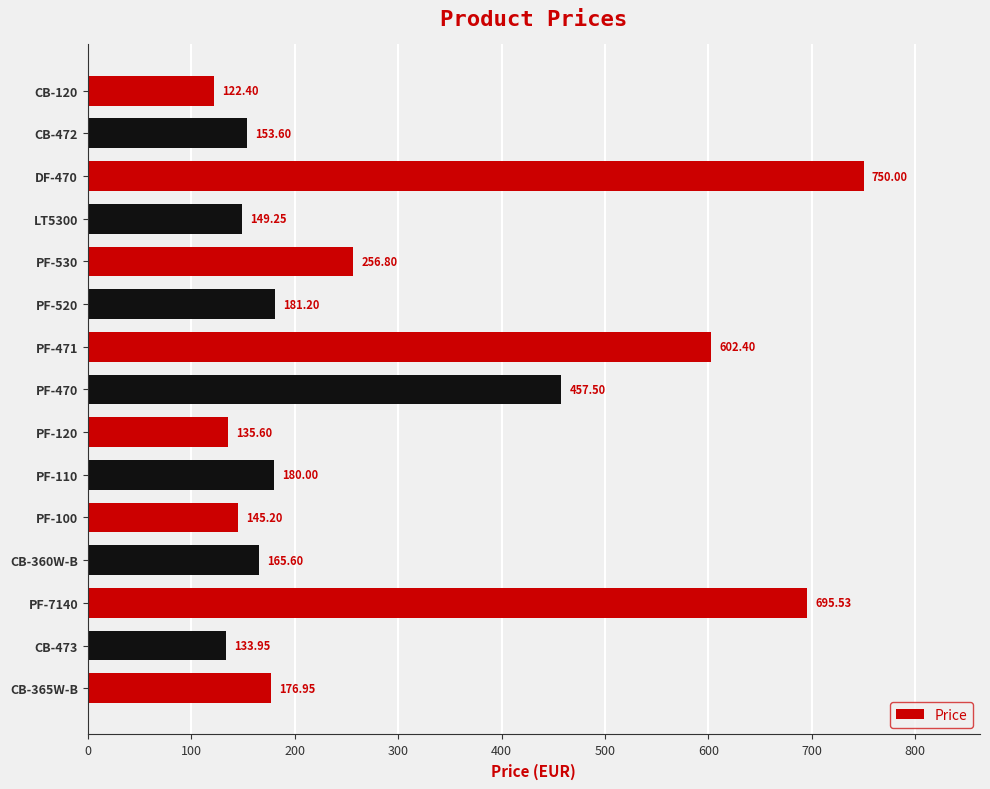

List the labels in order of value, smallest first.

CB-120, CB-473, PF-120, PF-100, LT5300, CB-472, CB-360W-B, CB-365W-B, PF-110, PF-520, PF-530, PF-470, PF-471, PF-7140, DF-470